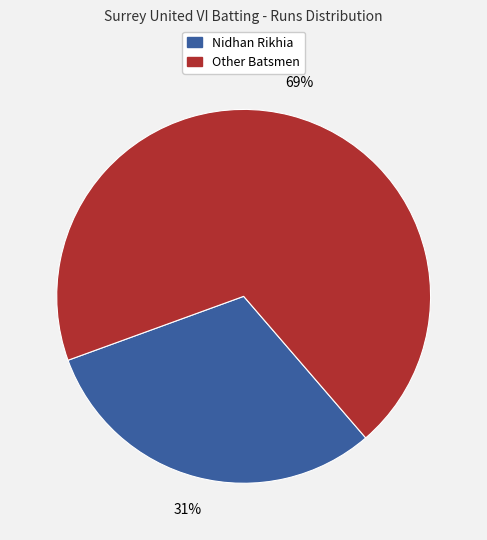

To the nearest percent, what is the difference between the largest and smallest slice percentages?

38%